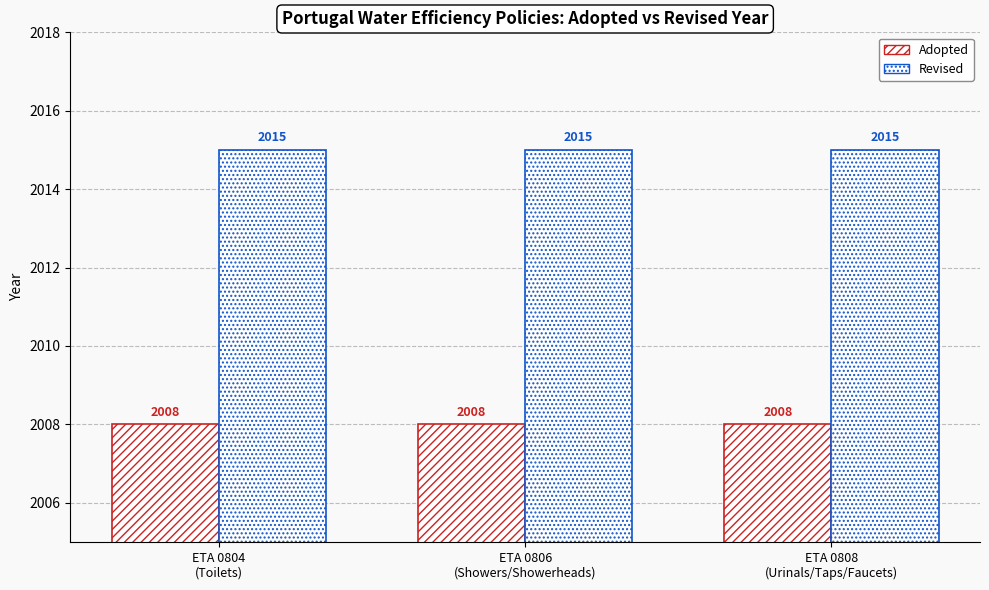

What is the sum of the Adopted values at ETA 0806
(Showers/Showerheads) and ETA 0808
(Urinals/Taps/Faucets)?

4016